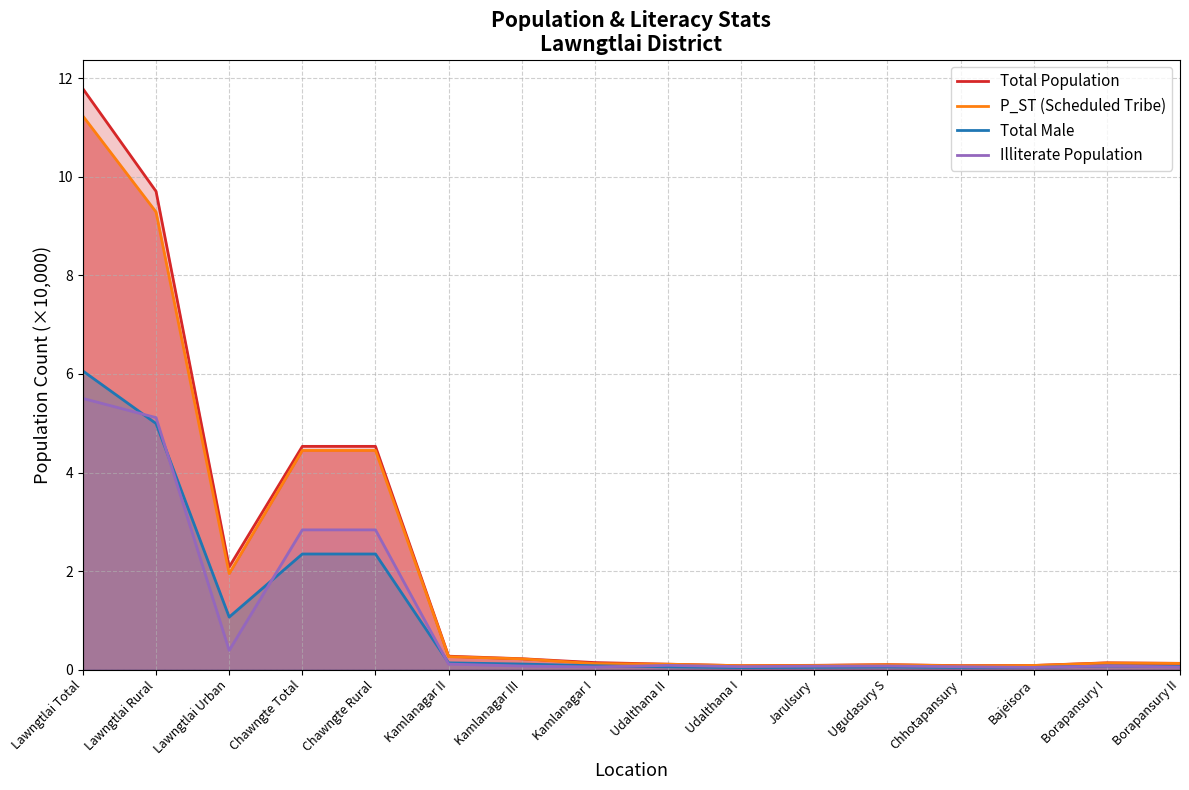

What are all the series names shown in the legend?

Total Population, P_ST (Scheduled Tribe), Total Male, Illiterate Population